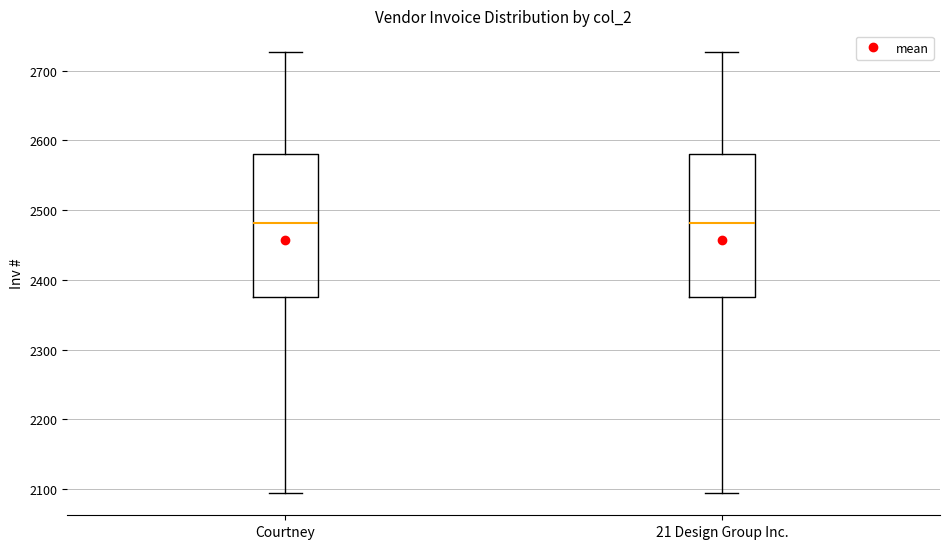

Where is the lower edge of the box for 21 Design Group Inc. on the y-axis? The values are not printed on the chart, so give them approximately, as read against the axis.

2380